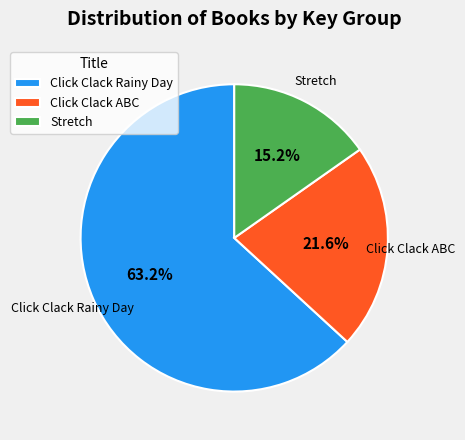

To the nearest percent, what is the combined percentage of Click Clack Rainy Day and Stretch?

78%